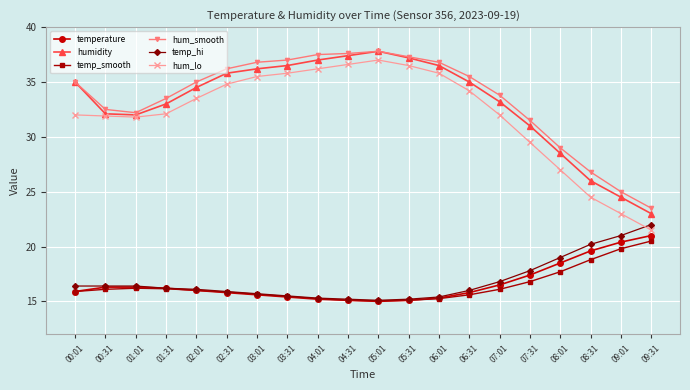

What is the total value across all series at 04:31?

157.0